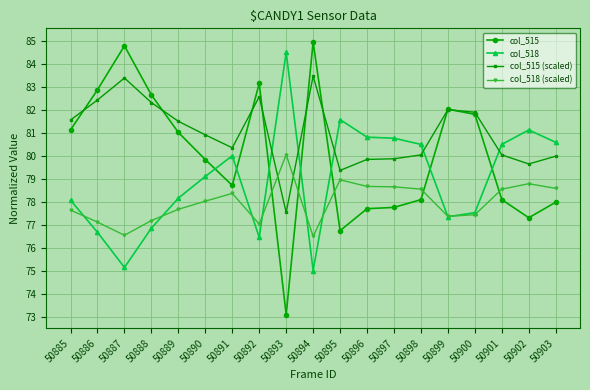

True or false: col_515 (scaled) has more than 2 interior local peaks.

True